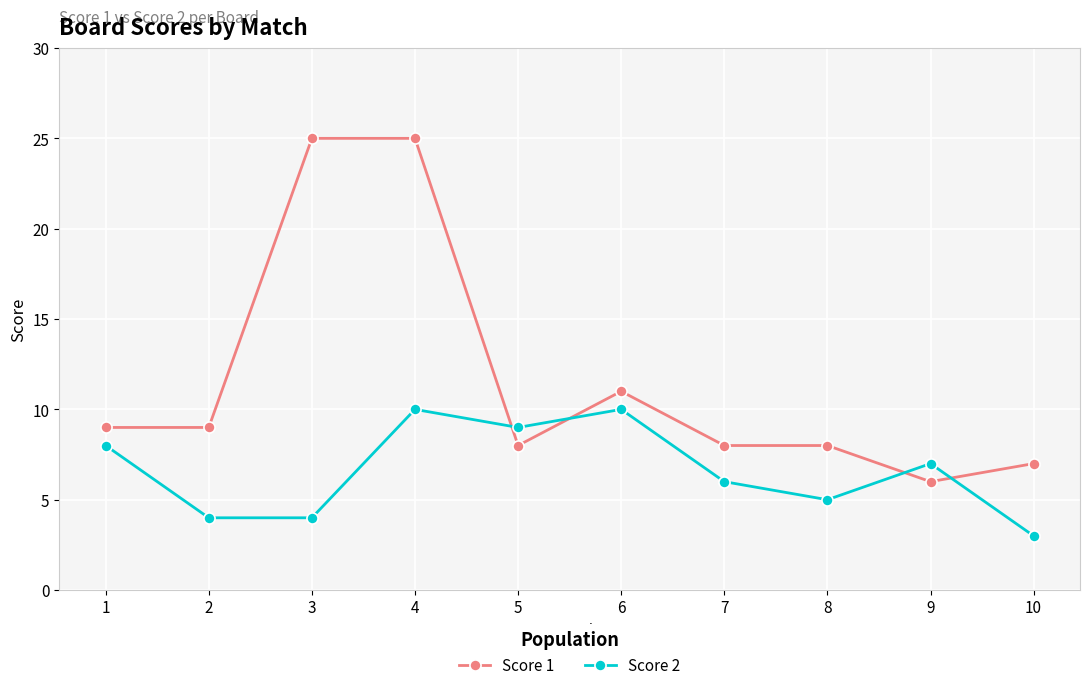

What is the value of the Score 1 point at the 7th from the left?

8